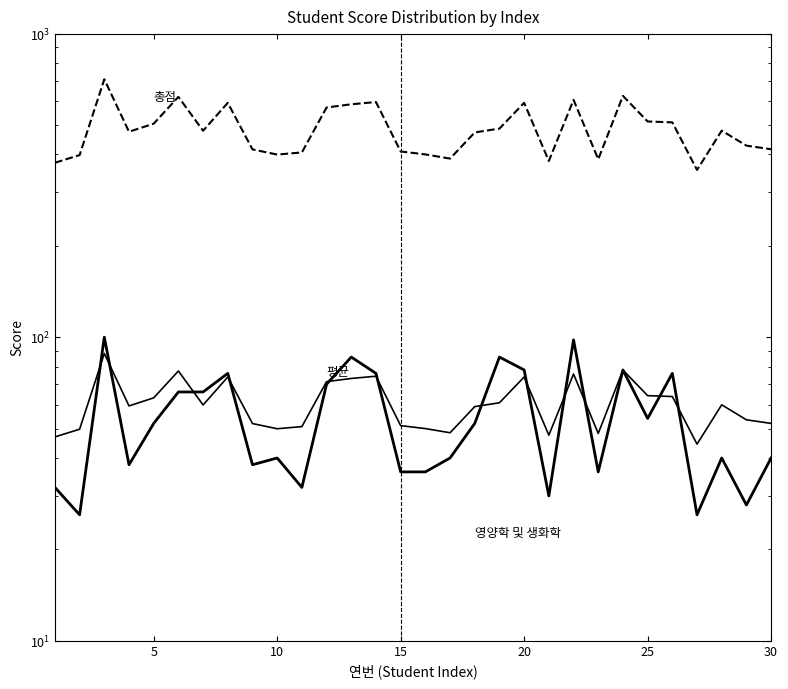

Does the chart display data point markers on the line(s)?

No